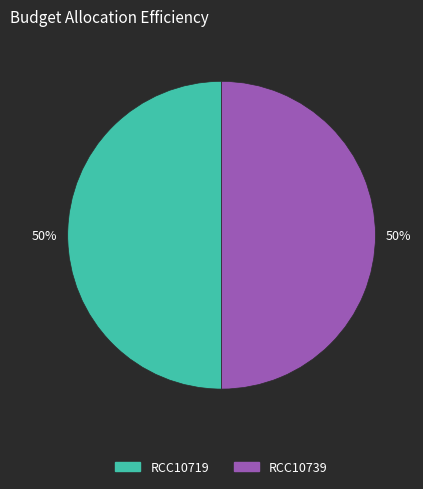

What is the ratio of the value at RCC10739 to the value at RCC10719?

1.0